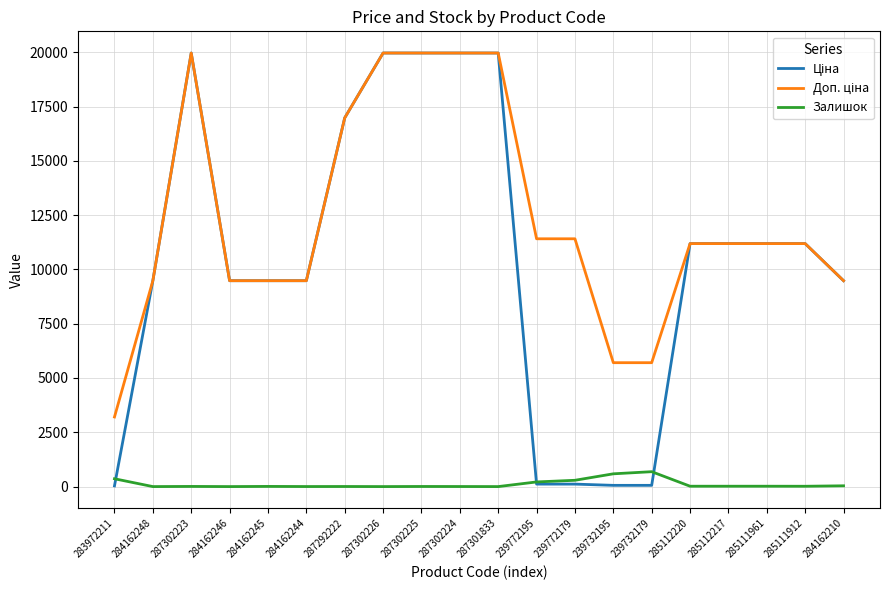

What is the difference between the highest and lowest values at 287301833?

19964.2